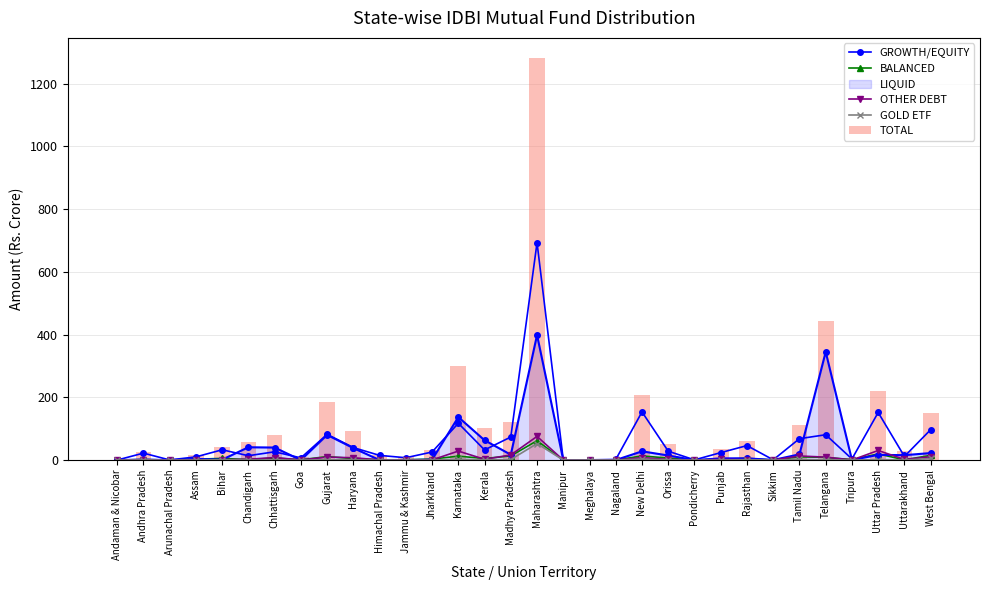

The value of TOTAL at Gujarat is 184.0. True or false?

True